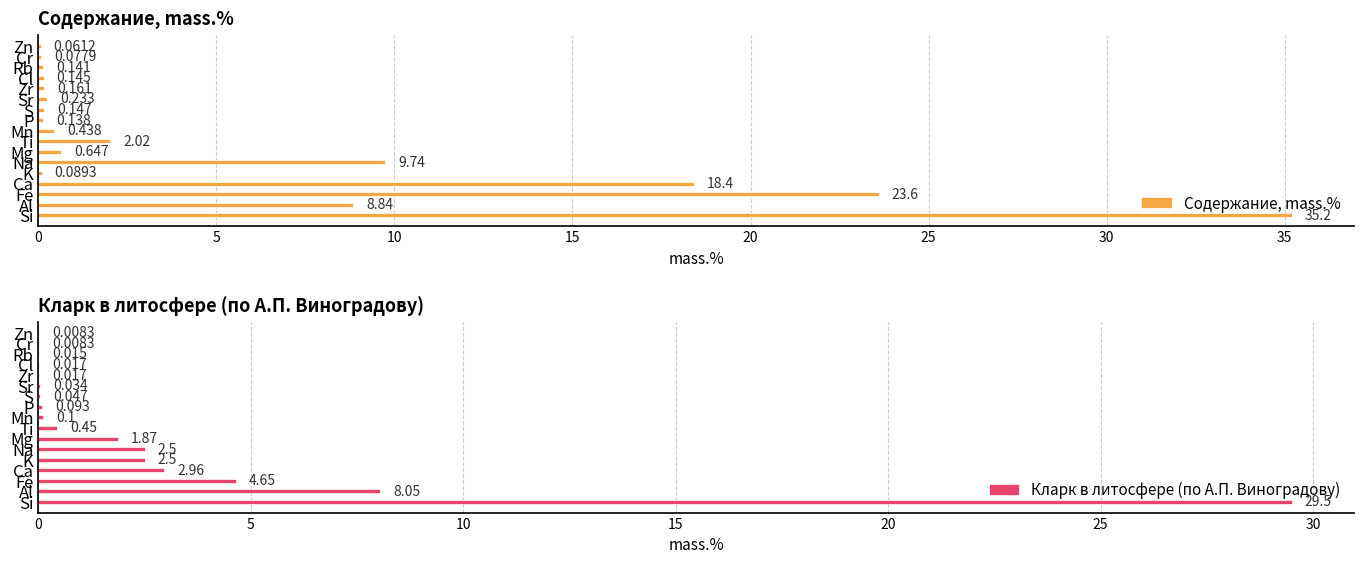

Reading left to right, transcribe all the data shown in this chart.

Содержание, mass.%: 35.2	8.8	23.6	18.4	0.1	9.7	0.6	2.0	0.4	0.1	0.1	0.2	0.2	0.1	0.1	0.1	0.1
Кларк в литосфере (по А.П. Виноградову): 29.5	8.1	4.7	3.0	2.5	2.5	1.9	0.5	0.1	0.1	0.0	0.0	0.0	0.0	0.0	0.0	0.0